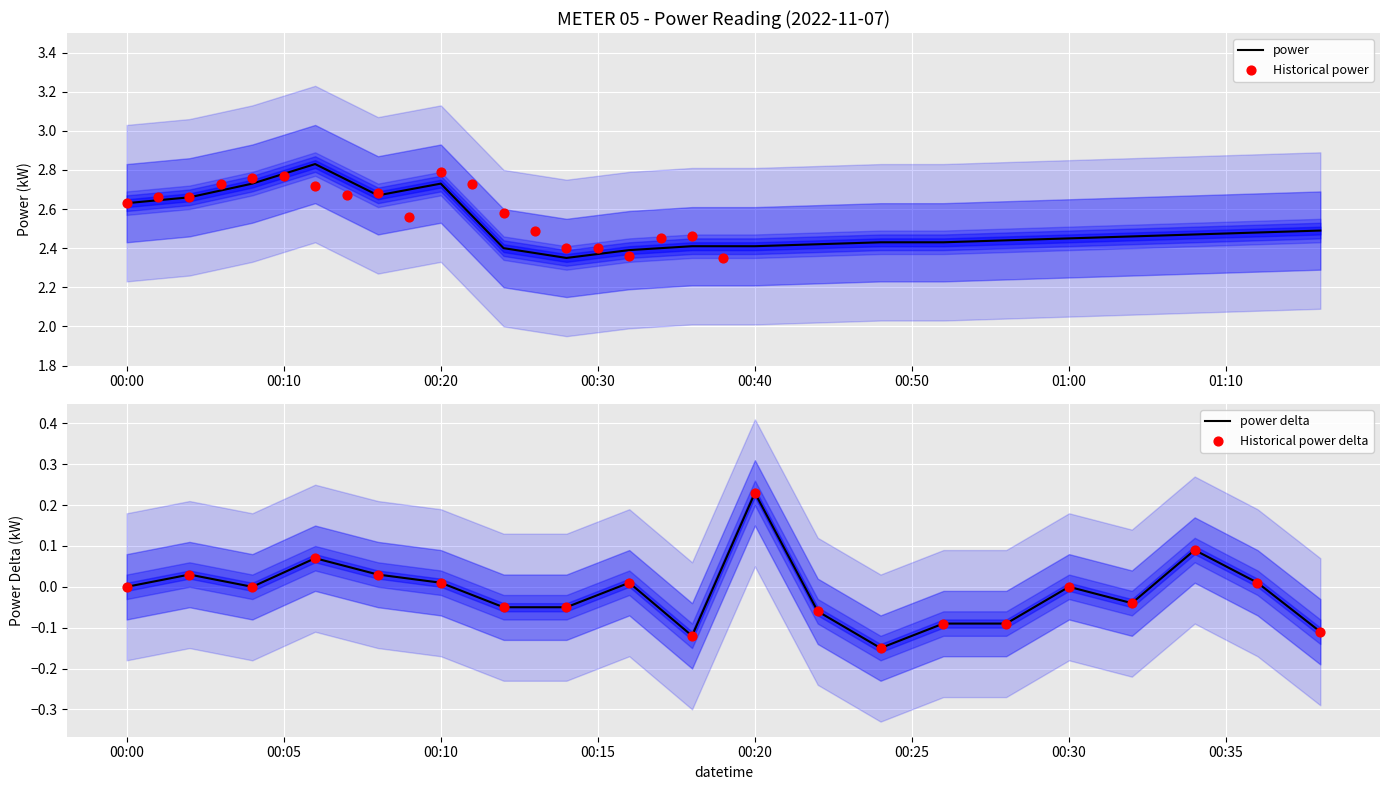

What are all the series names shown in the legend?

power, Historical power, power delta, Historical power delta